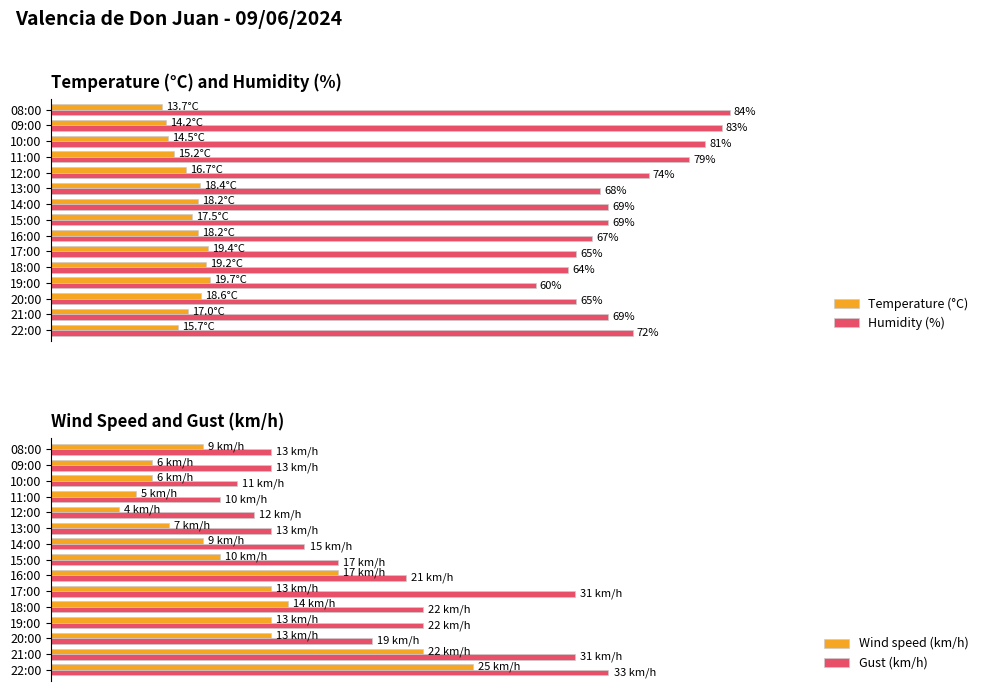

What is the value of the Humidity (%) bar at the 15th from the left?

84.0